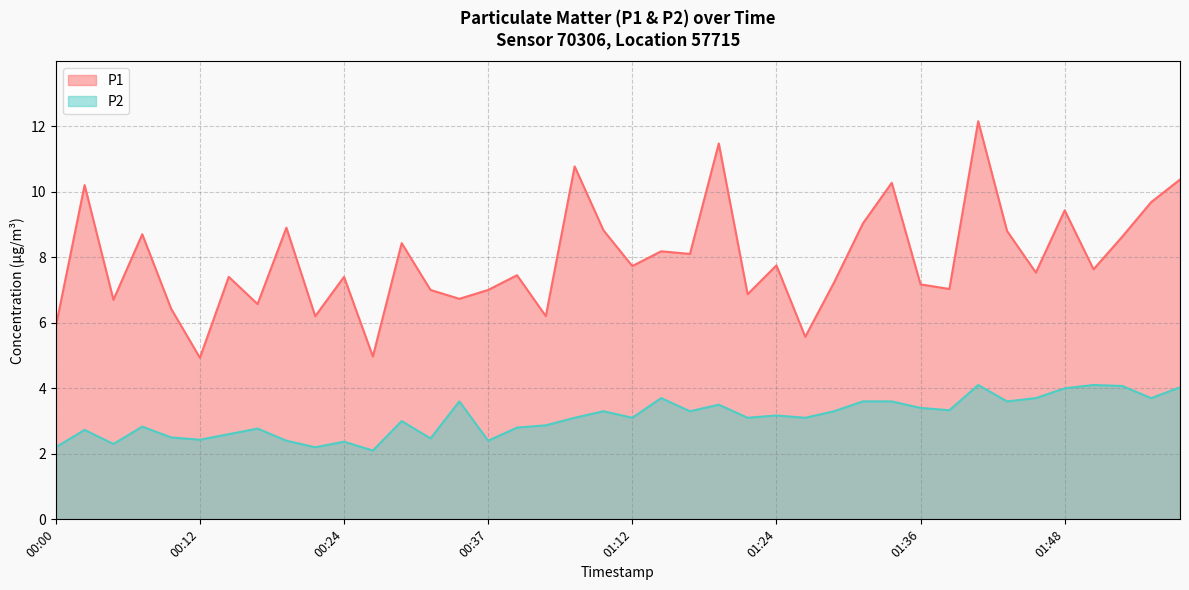

Rank the series by their average value, from highest to lowest.

P1, P2